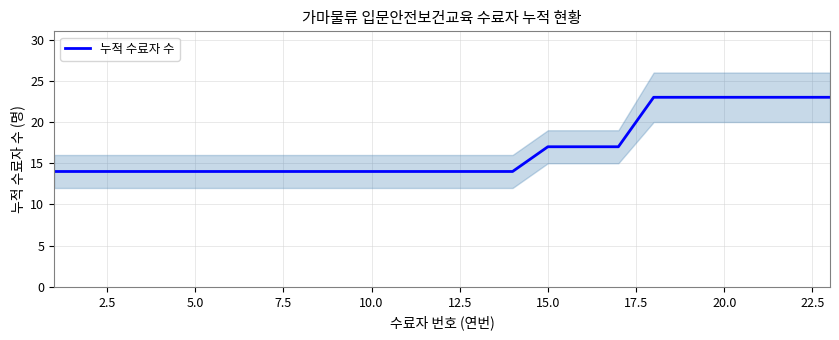

What is the lowest value of the 누적 수료자 수 series?

14